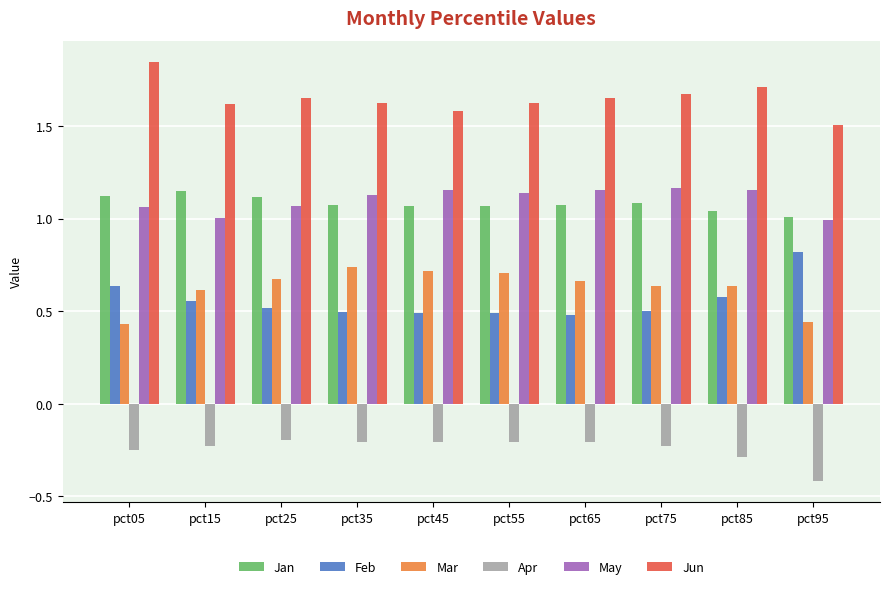

Is it true that Apr equals -0.1 at pct65?

False